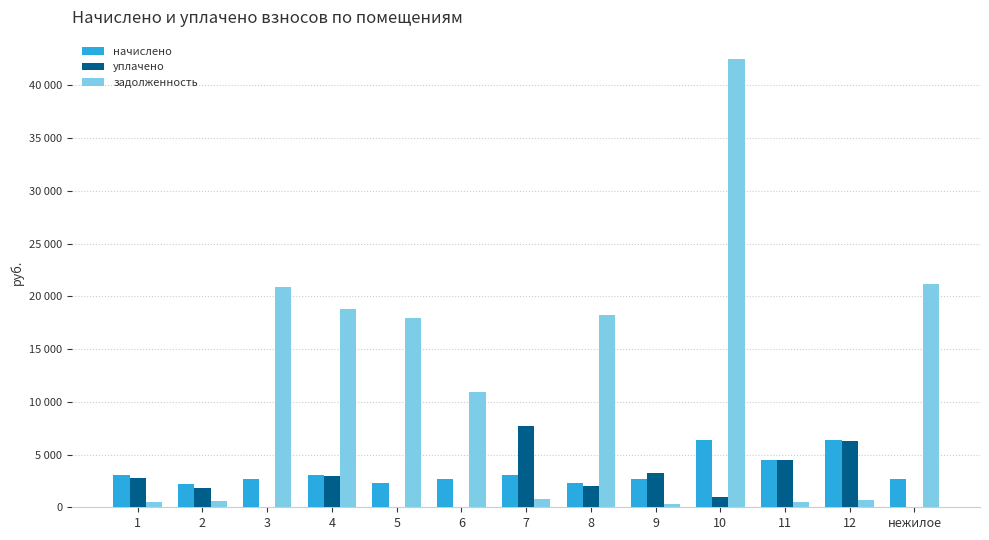

What are all the series names shown in the legend?

начислено, уплачено, задолженность